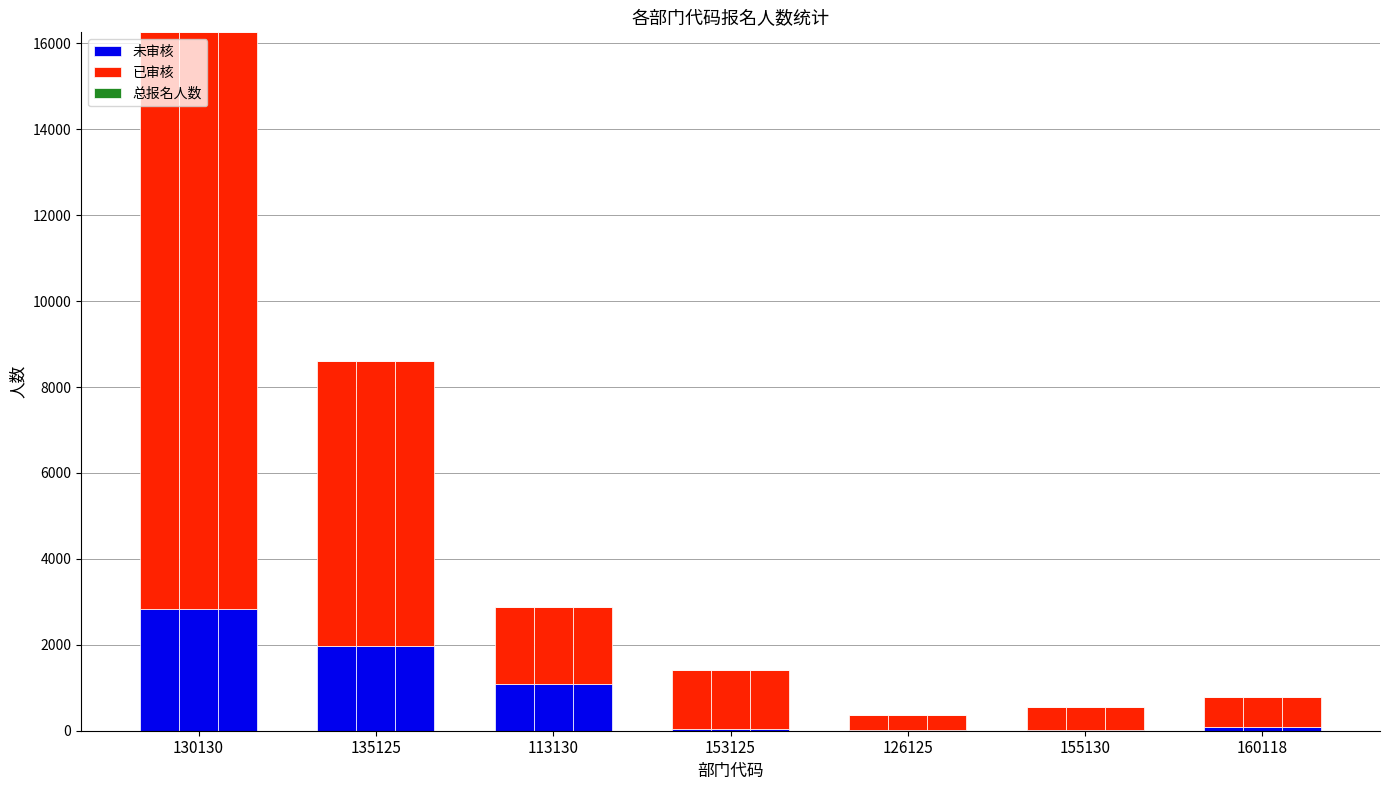

Which series changed the most between 130130 and 160118?

已审核